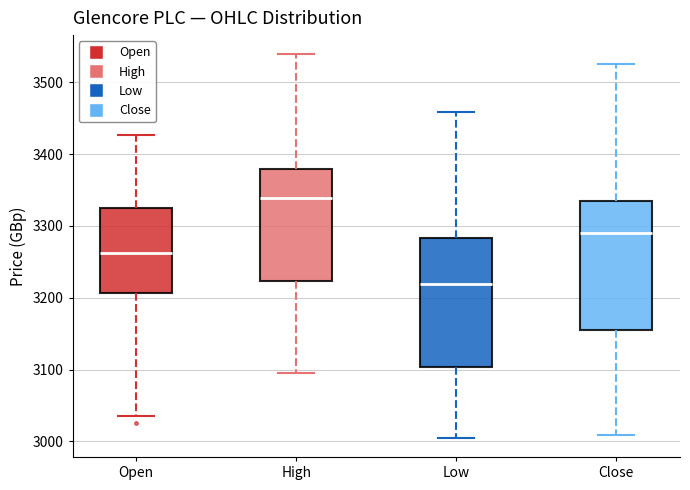

Reading left to right, transcribe this box plot: for each box, give where its median line is, the range the box spans, and where its two whiskers end, as read against the y-axis. The values are not printed on the chart, so give them approximately, as read against the axis.

Open: median 3260, box 3210 to 3320, whiskers 3040 to 3430
High: median 3340, box 3220 to 3380, whiskers 3100 to 3540
Low: median 3220, box 3100 to 3280, whiskers 3010 to 3460
Close: median 3290, box 3160 to 3330, whiskers 3010 to 3530